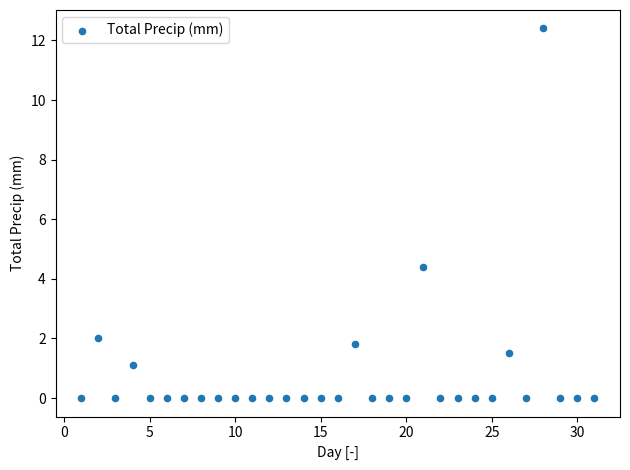

What is the range of Y values (max minus min)?

12.4